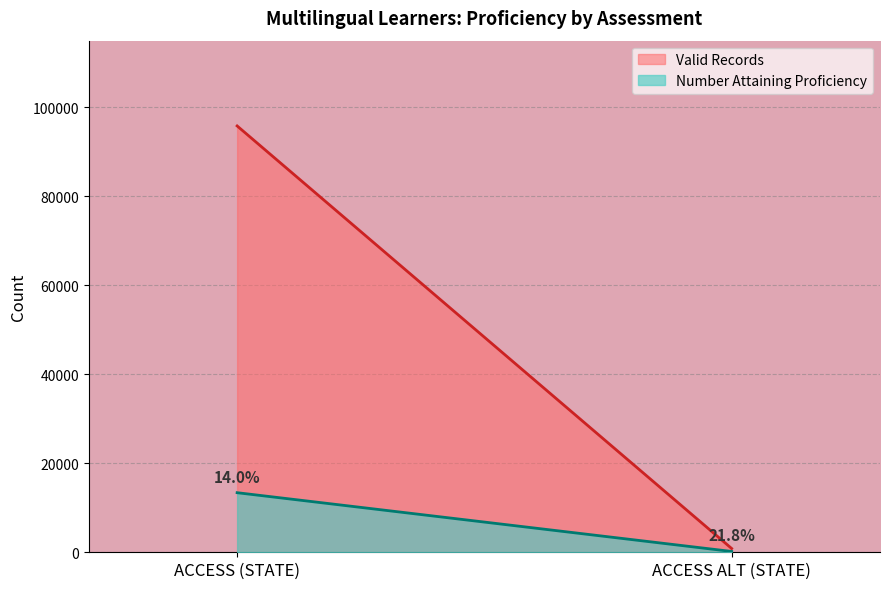

Is it true that Number Attaining Proficiency equals 2758 at ACCESS (STATE)?

False